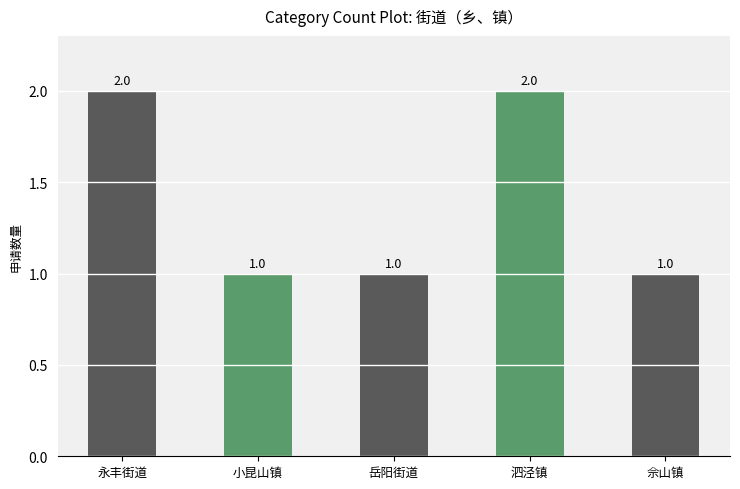

What is the value of the 4th bar from the left?

2